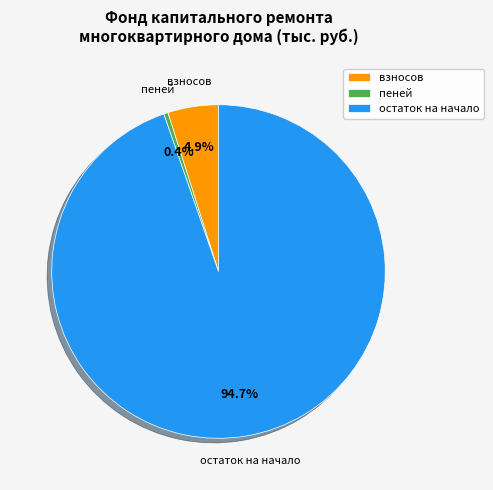

What percentage is NOT represented by остаток на начало?

5.3%